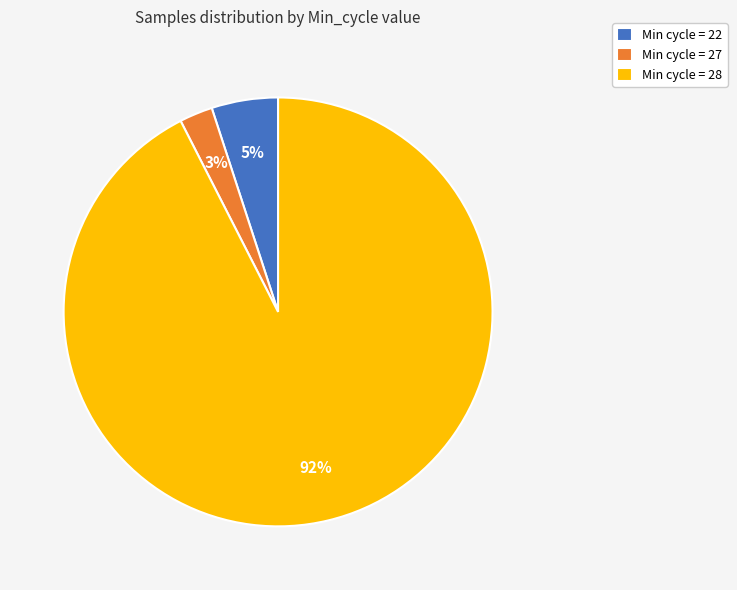

To the nearest percent, what is the combined percentage of Min cycle = 27 and Min cycle = 22?

8%